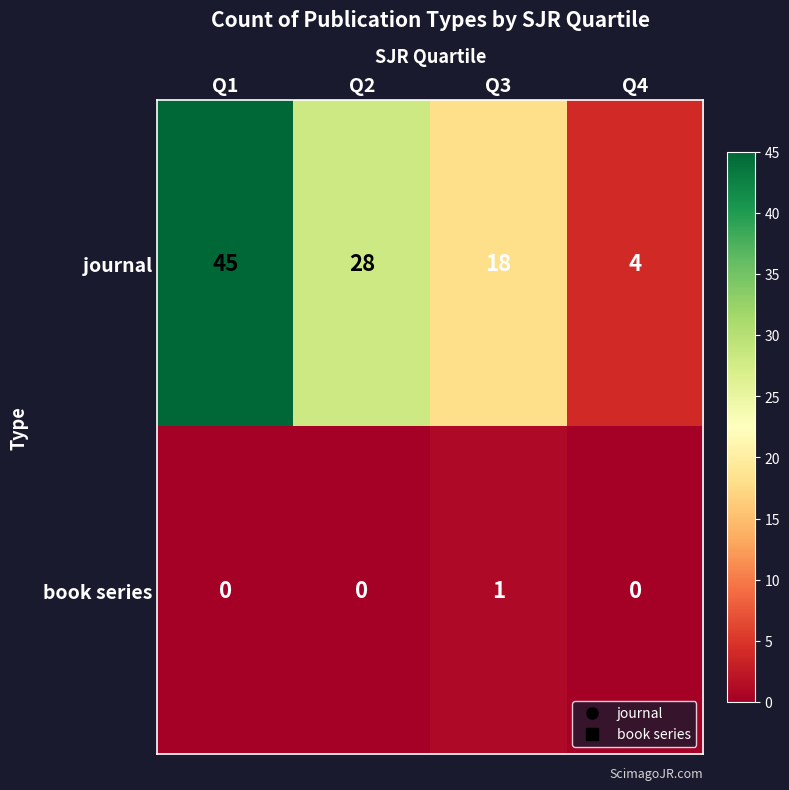

Rank the series by their average value, from lowest to highest.

book series, journal